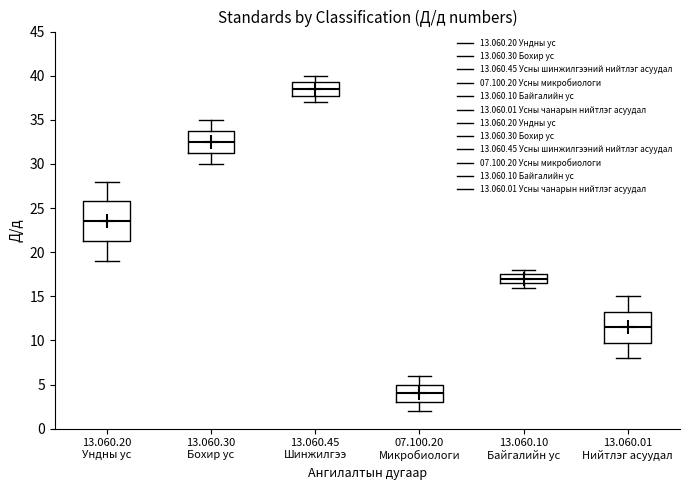

Which box has the highest median line?

13.060.45 Шинжилгээ